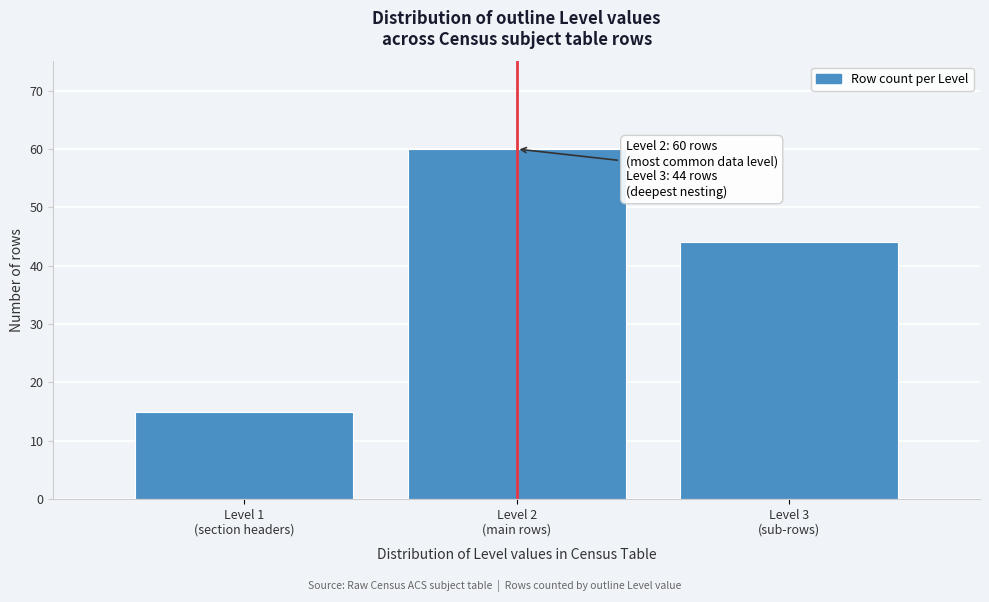

Reading left to right, list all the values displayed in this chart.

15	60	44